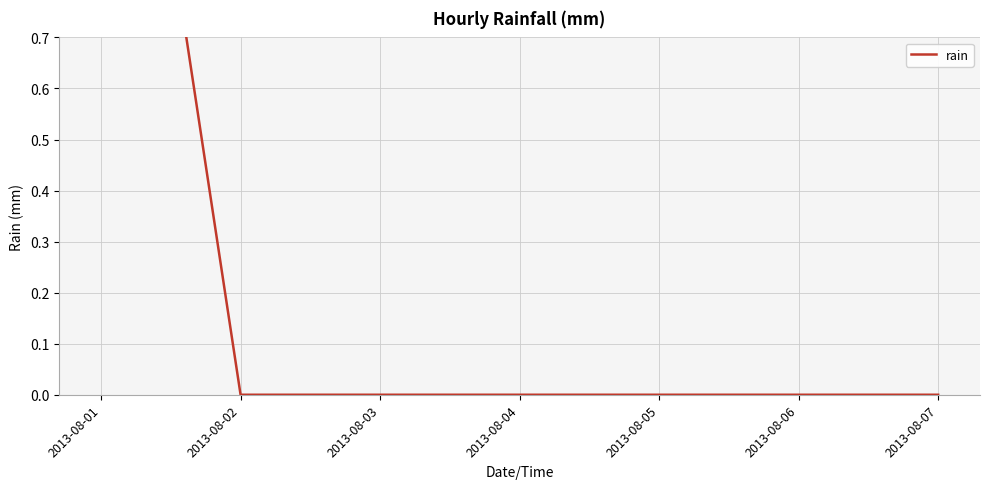

What is the average value?

0.3